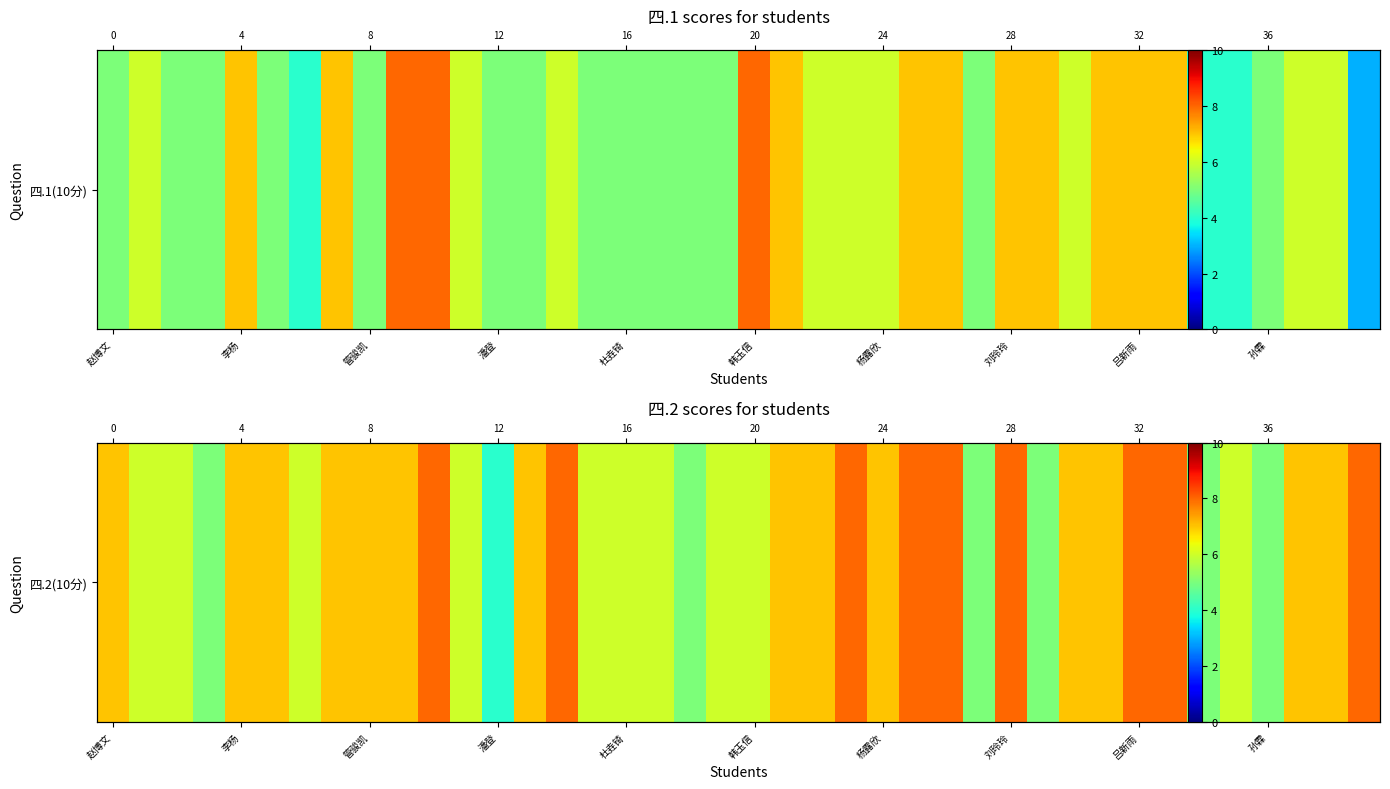

What is the difference between the maximum and second lowest values?

3